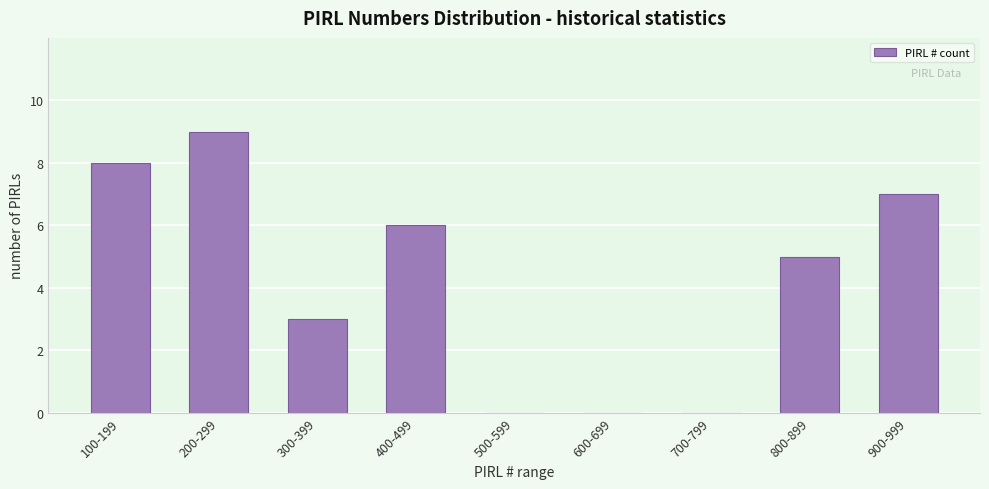

Reading left to right, what are all the values shown in this chart?

100-199=8	200-299=9	300-399=3	400-499=6	500-599=0	600-699=0	700-799=0	800-899=5	900-999=7